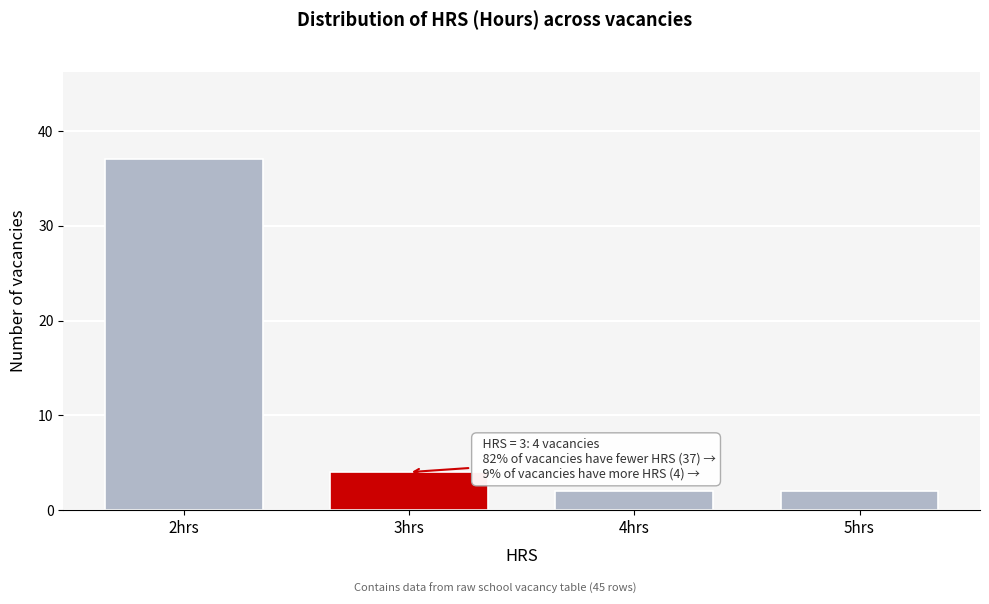

Reading left to right, extract all data points from this chart.

37	4	2	2